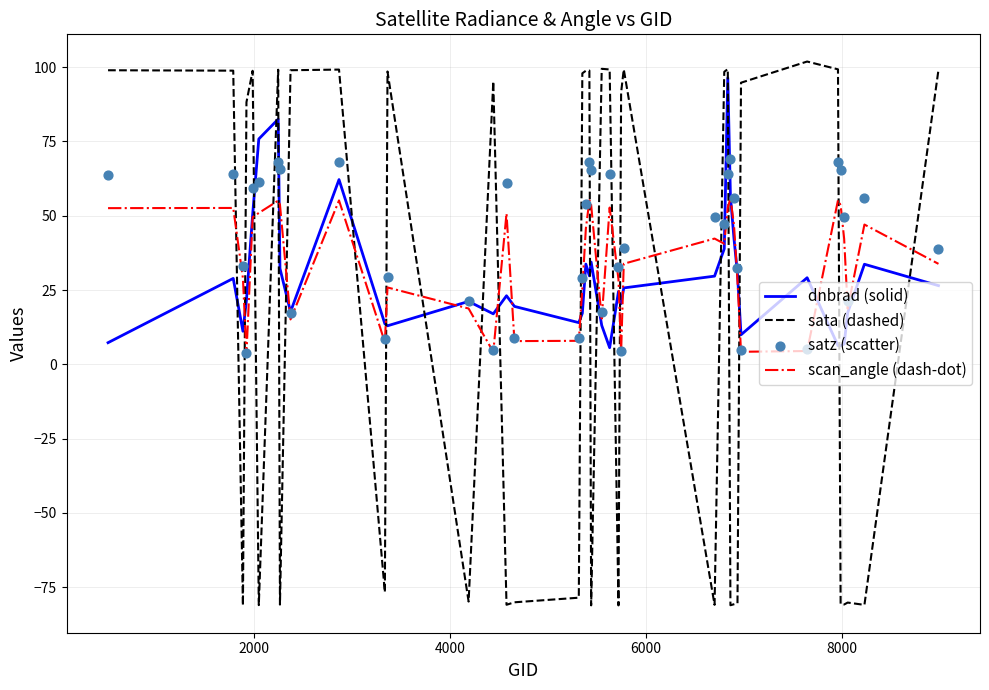

Which series has the largest total across all categories?

satz (scatter)